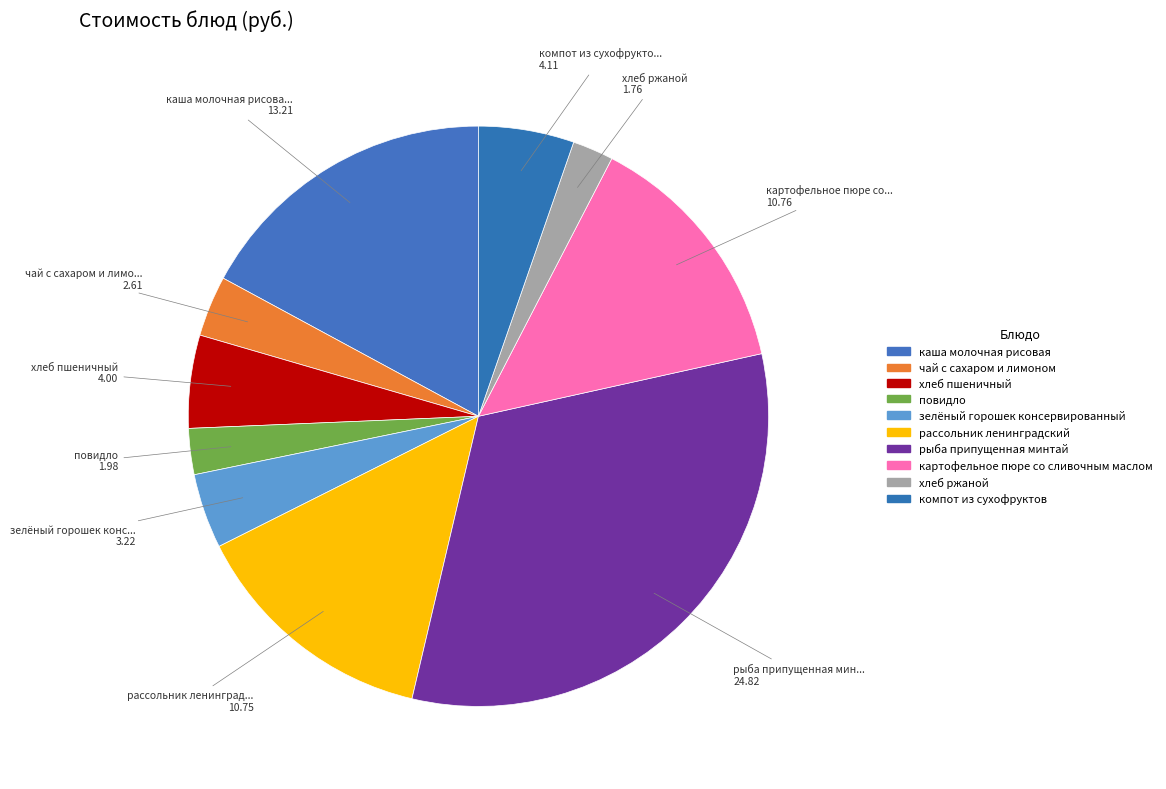

To the nearest percent, what is the combined percentage of рассольник ленинградский and хлеб ржаной?

16%